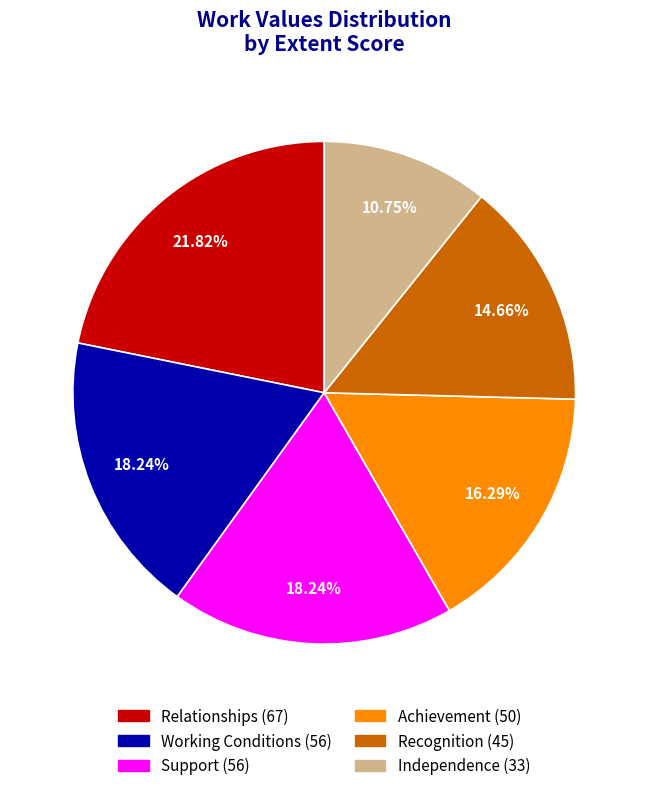

The Achievement slice represents 16% of the pie. True or false?

True